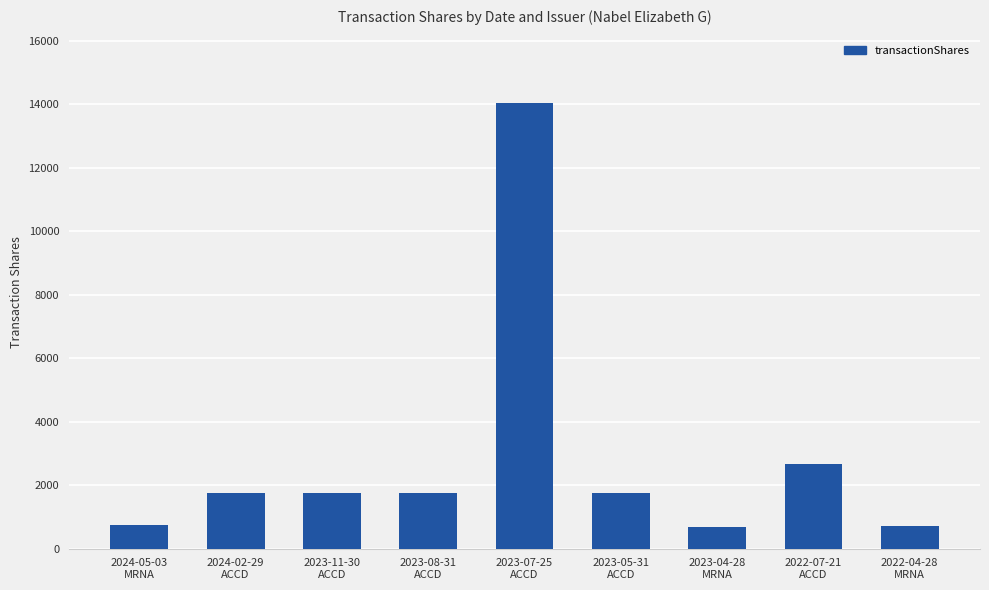

What is the sum of the values at 2023-11-30
ACCD and 2024-02-29
ACCD?

3502